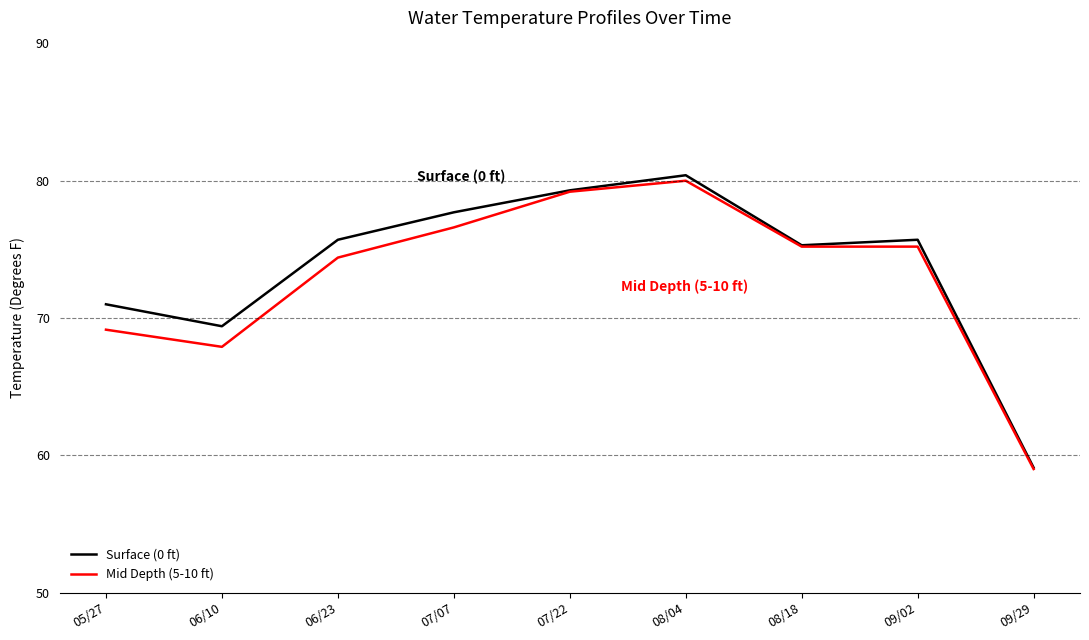

Does the chart display data point markers on the line(s)?

No